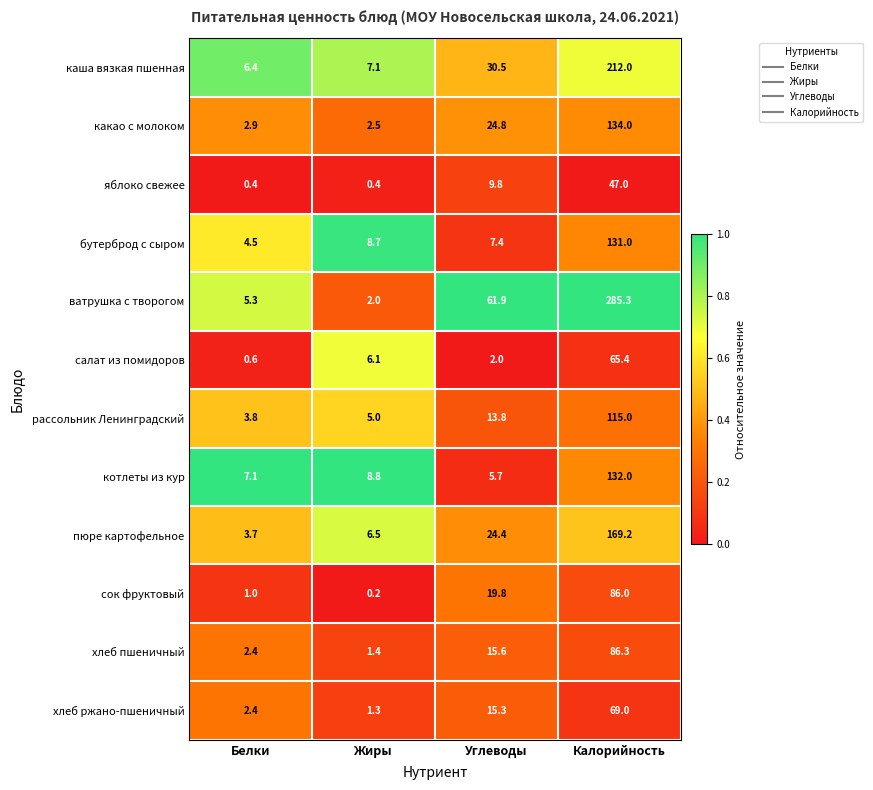

At how many categories does at least one series exceed 0?

4